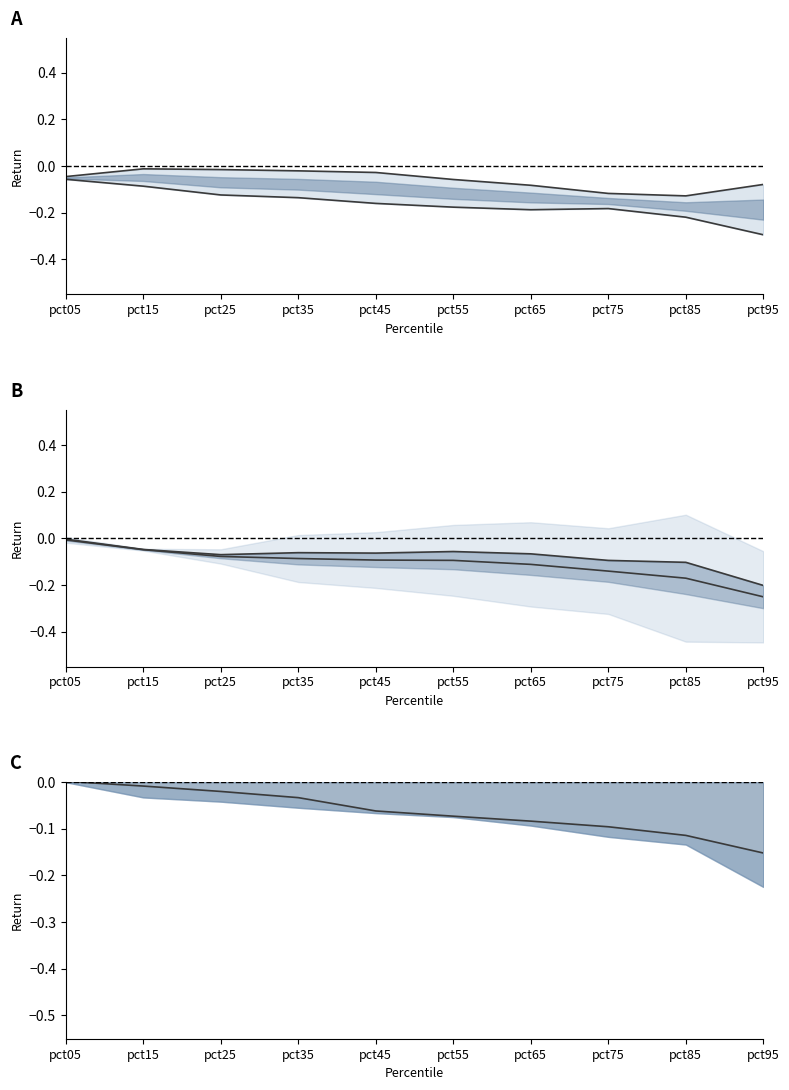

Which series changed the most between pct25 and pct75?

Feb